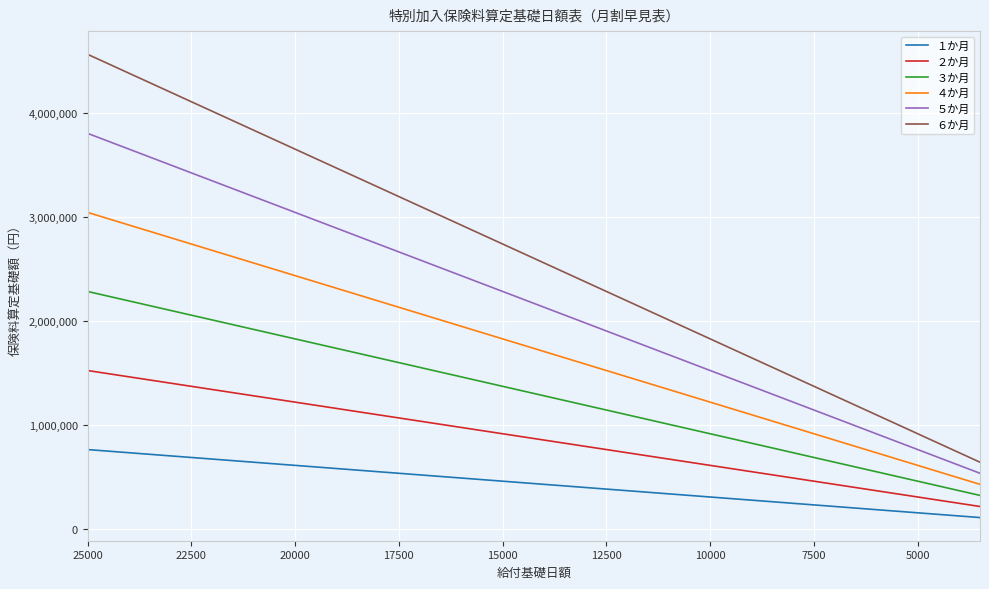

What is the difference between the highest and lowest values at 5000?

760420